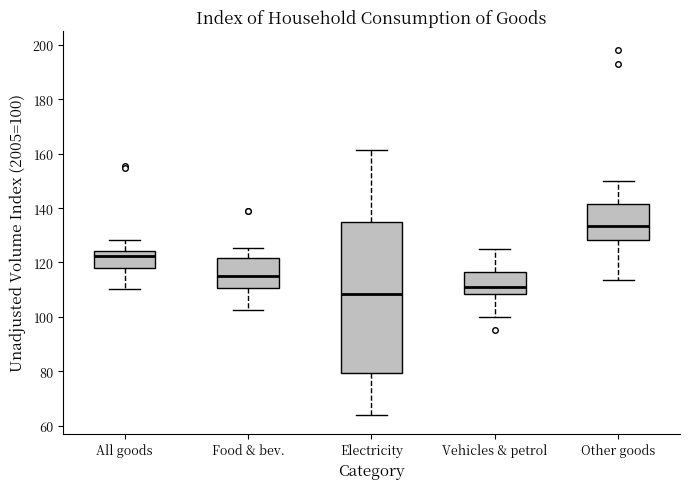

Where is the upper edge of the box for Food & bev. on the y-axis? The values are not printed on the chart, so give them approximately, as read against the axis.

122